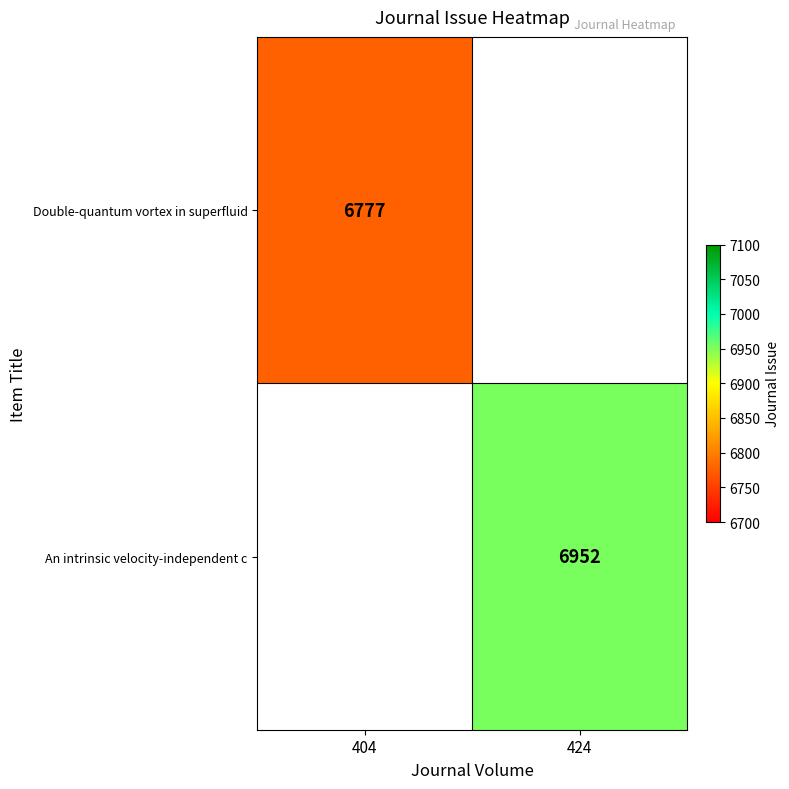

Is it true that An intrinsic velocity-independent c equals 6952 at 424?

True